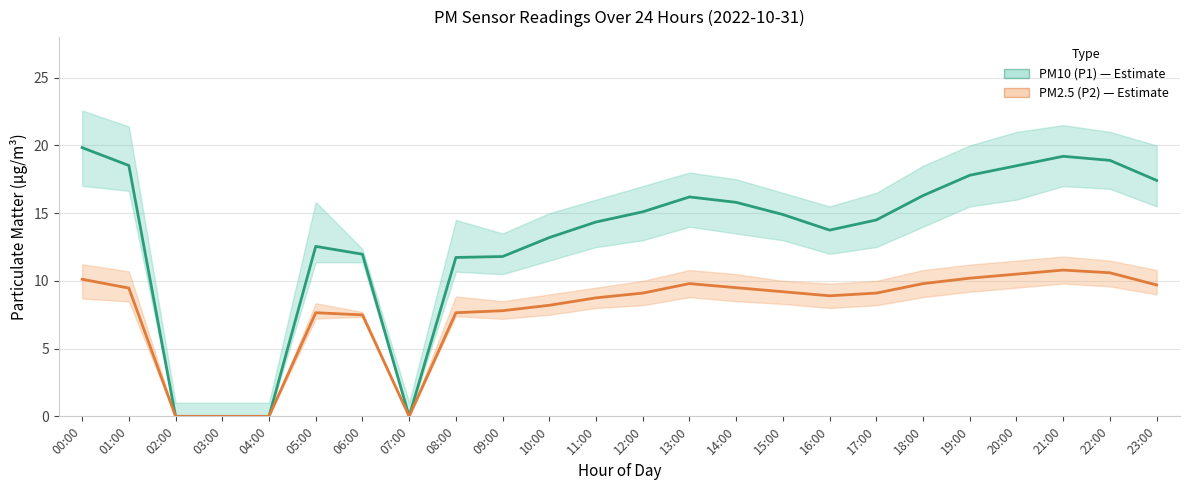

List the labels in order of PM10 (P1) value, largest first.

00:00, 21:00, 22:00, 01:00, 20:00, 19:00, 23:00, 18:00, 13:00, 14:00, 12:00, 15:00, 17:00, 11:00, 16:00, 10:00, 05:00, 06:00, 09:00, 08:00, 02:00, 03:00, 04:00, 07:00